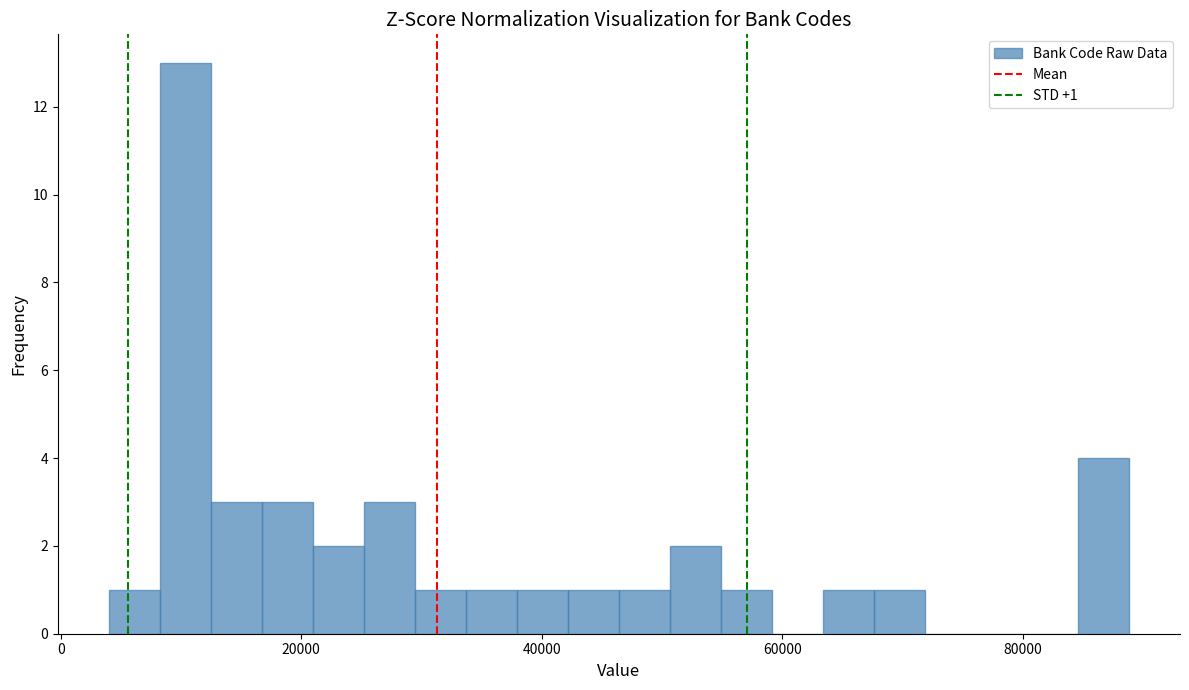

Read against the x-axis, roughly where is the centre of the tallest bar?

10000